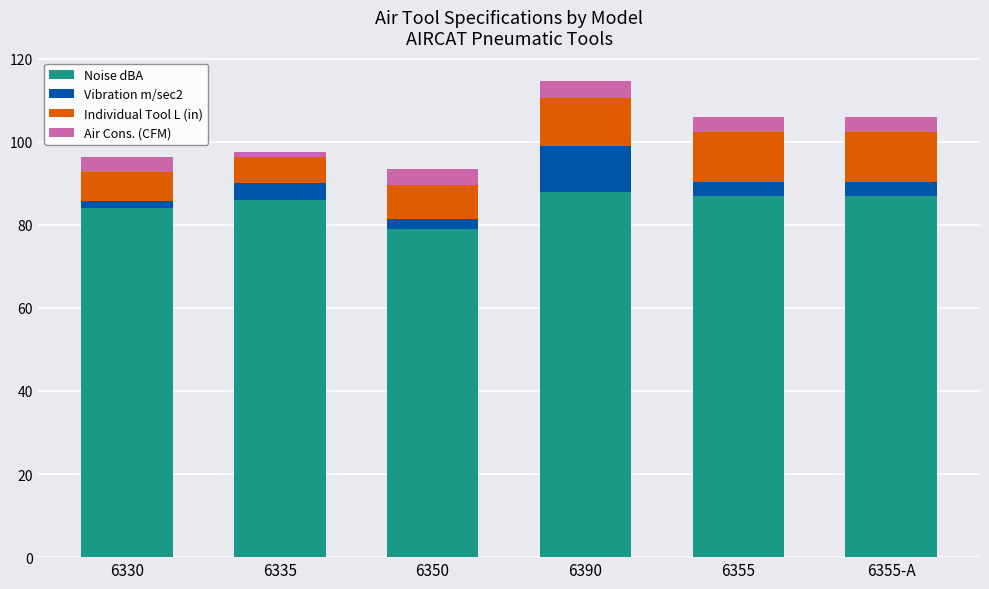

What is the lowest value of the Noise dBA series?

79.0